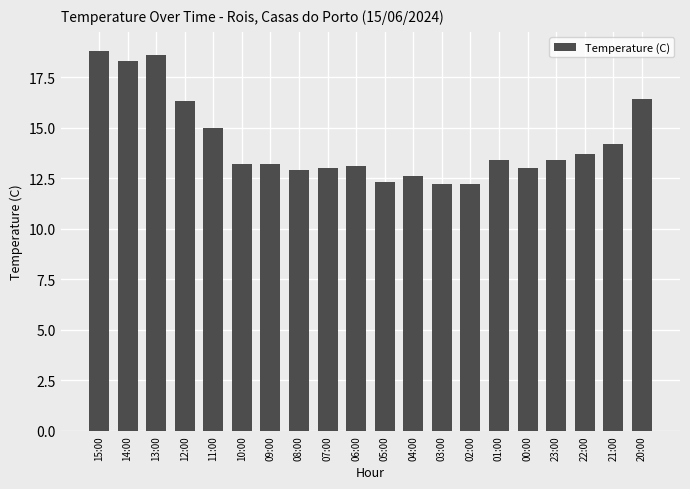

What position from the left is 04:00?

12